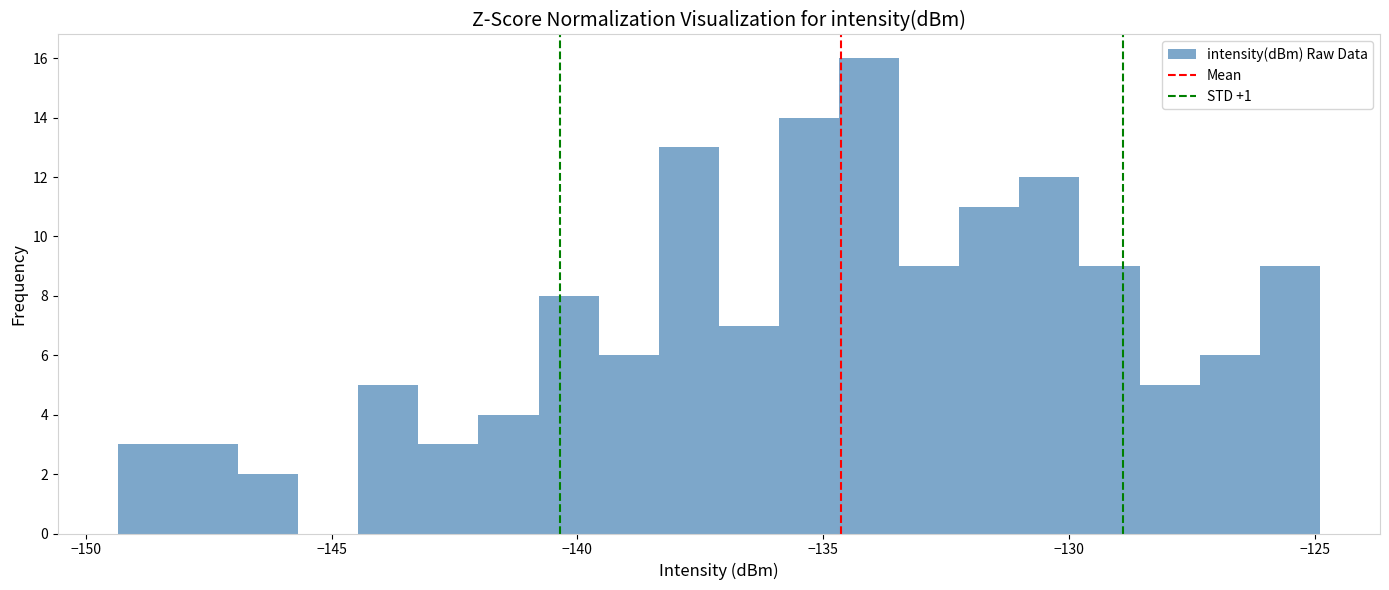

Around what value on the x-axis is the tallest bar? Give the approximate position of its centre, as read against the axis.

-134.0